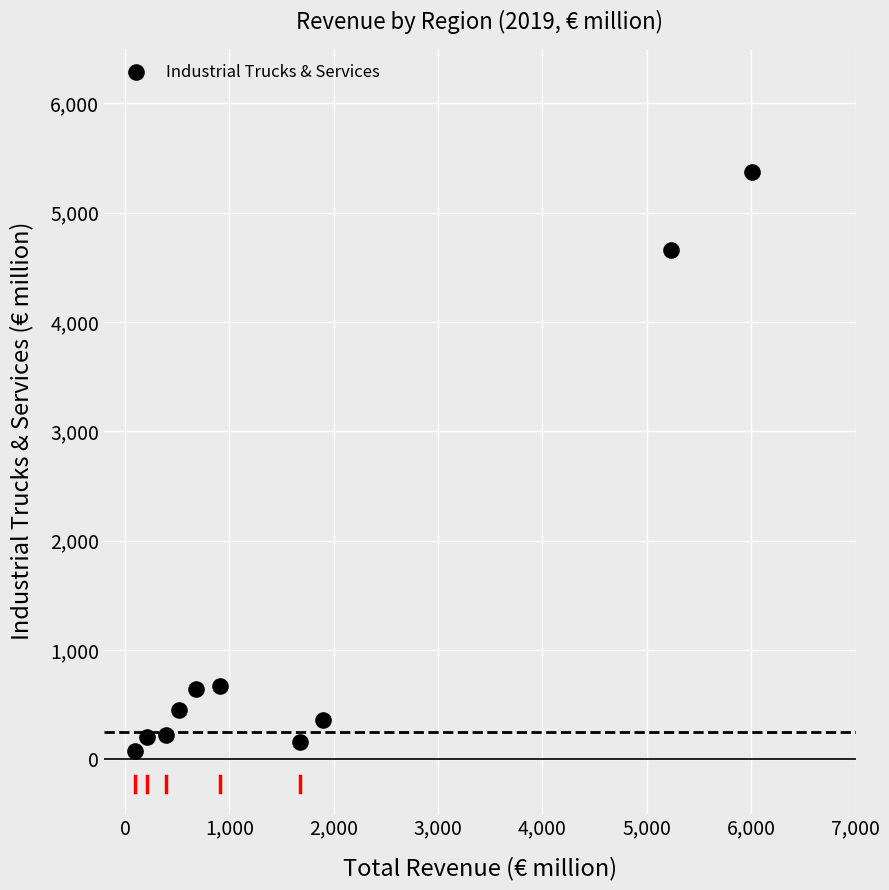

What Y value in the scatter plot is closest to 2723?

4652.9